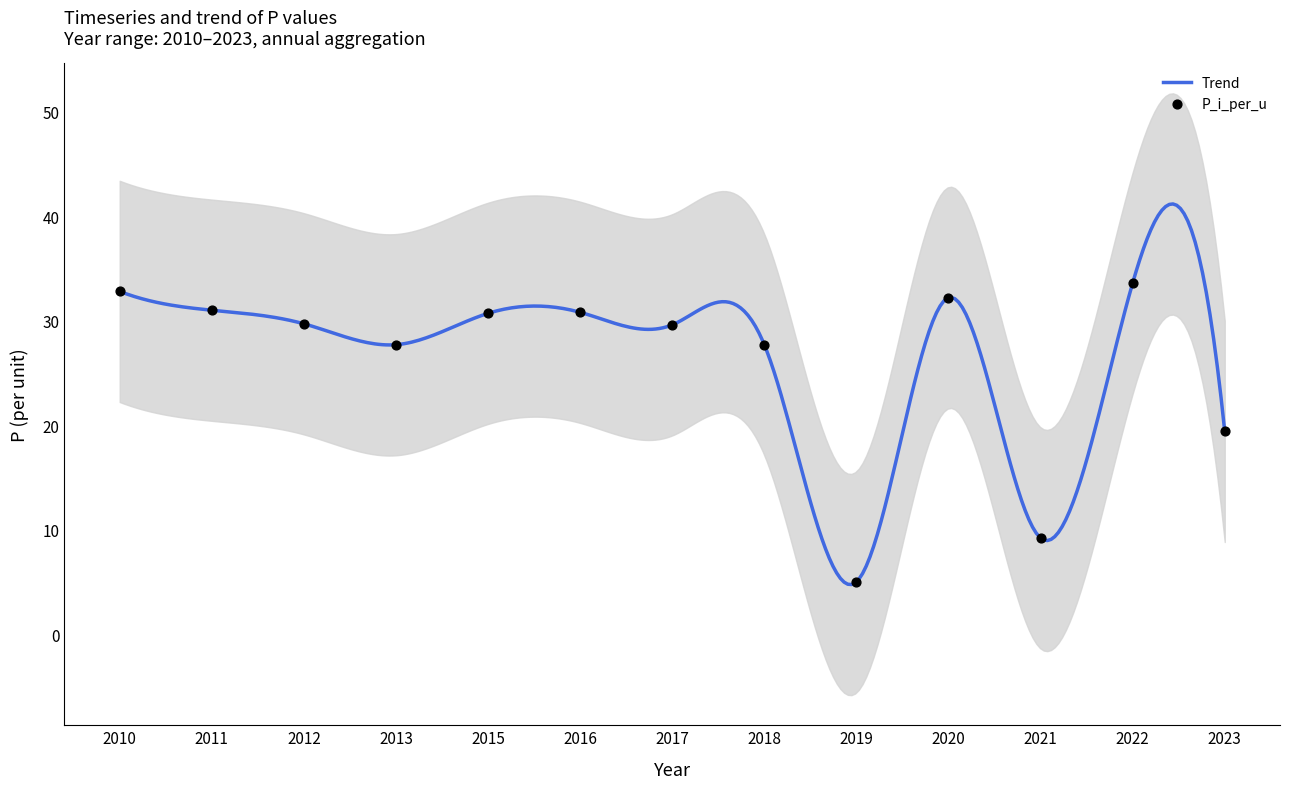

Approximately how many times larger is the value at 2015 compared to 2020?

1.0